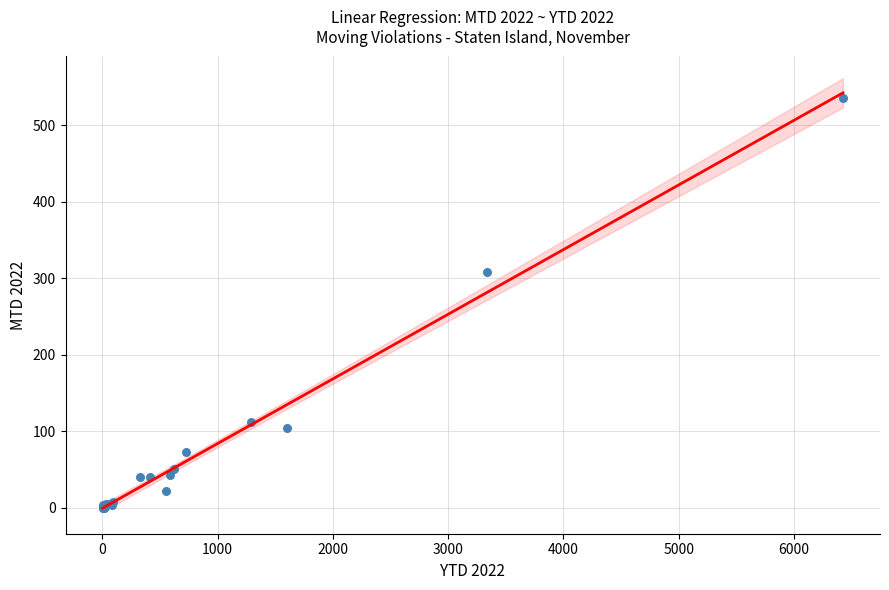

What Y value in the scatter plot is closest to 268?

308